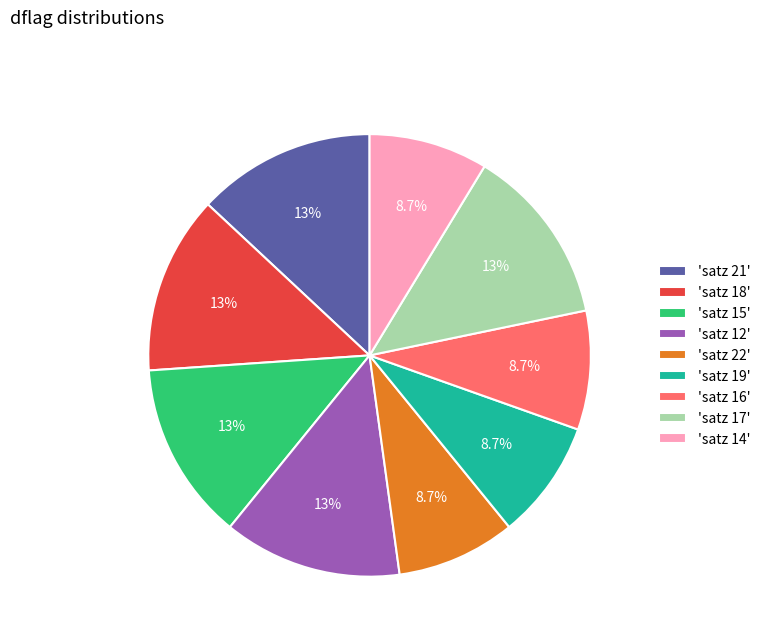

What portion of the pie excludes 'satz 16'?

91.3%